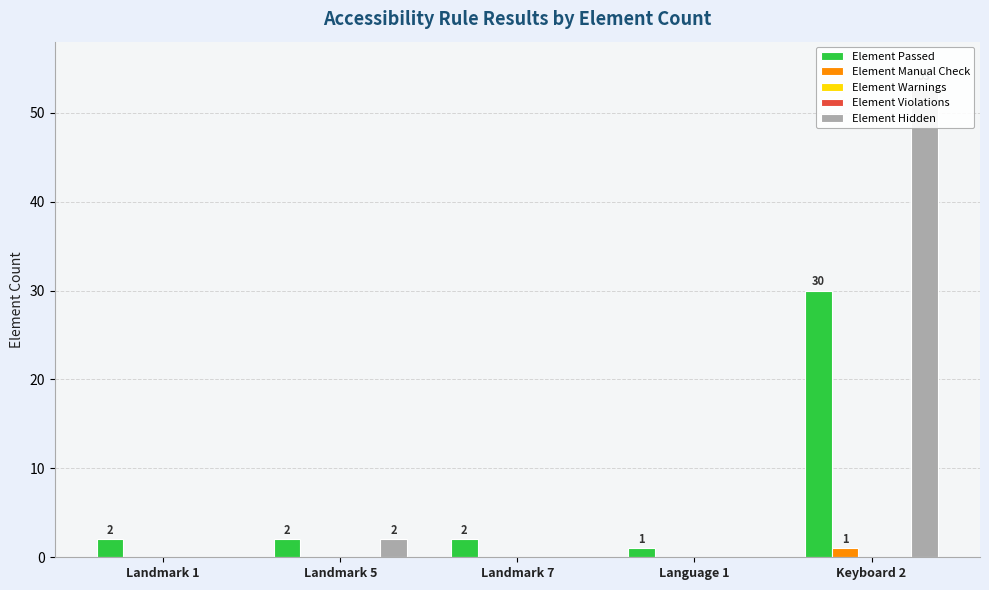

What is the label of the 2nd bar from the left?

Landmark 5